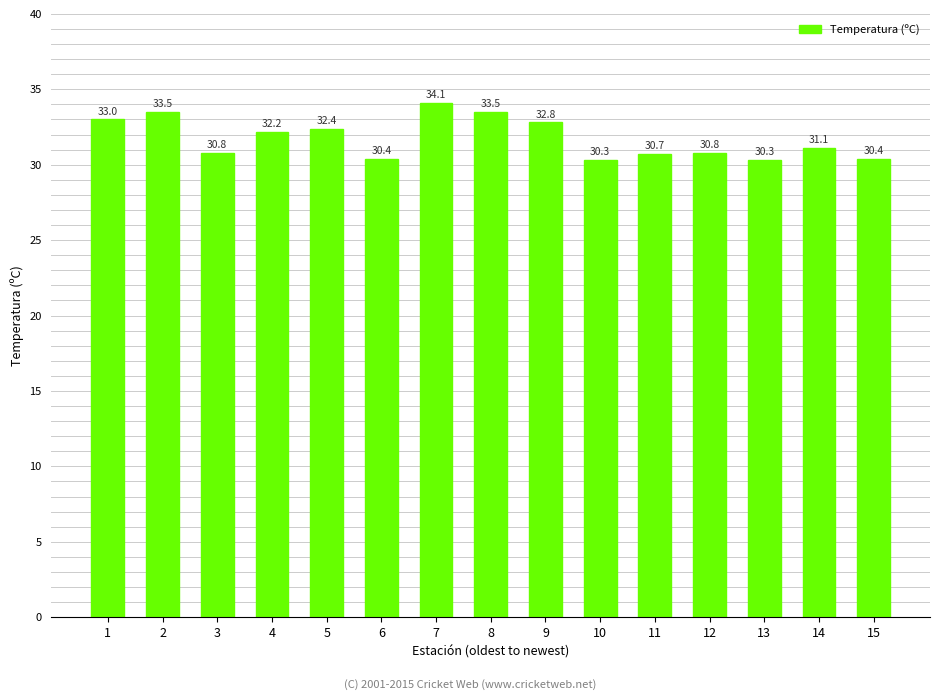

Which category has the highest value across all series?

7